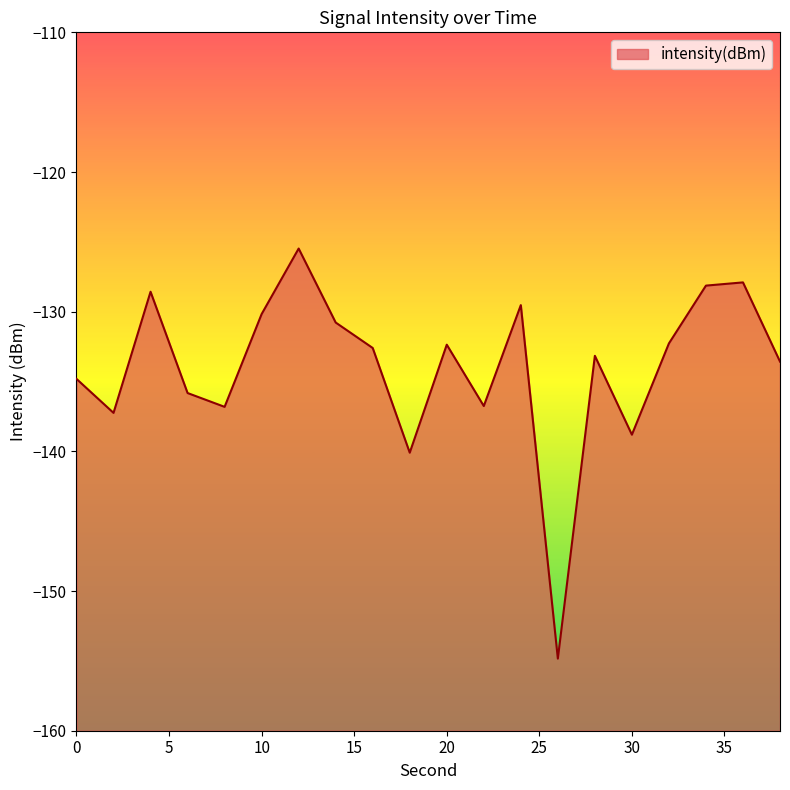

Between 34 and 8, which is larger?

34